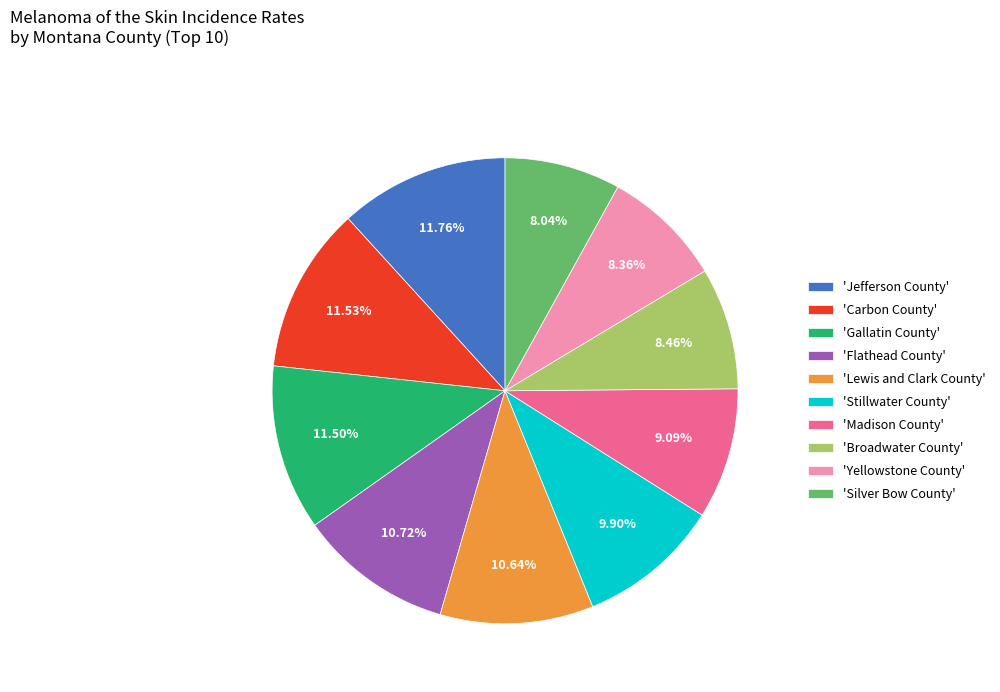

To the nearest percent, what is the average slice percentage?

10%